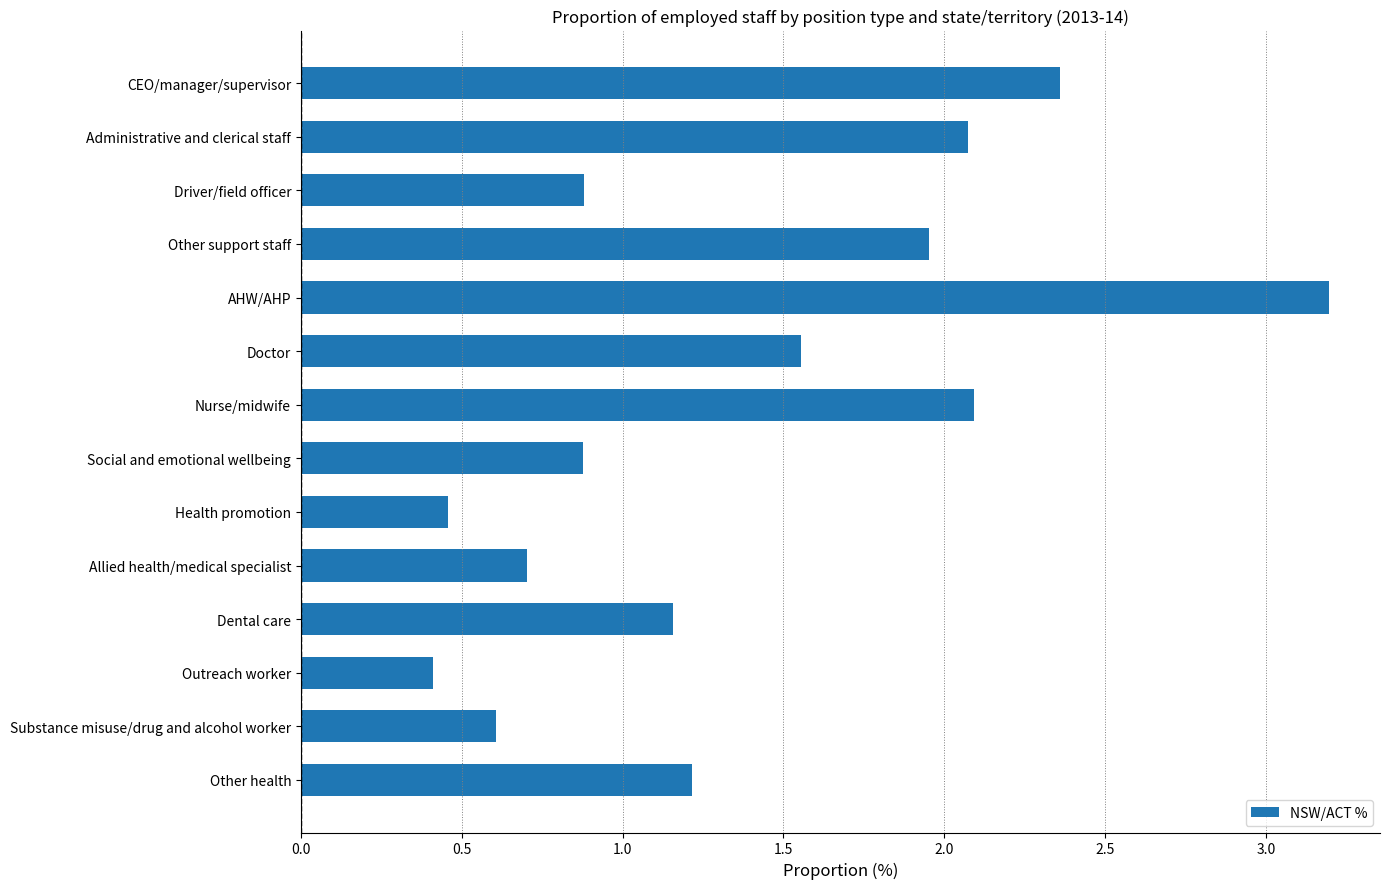

What is the maximum value shown in the chart?

3.2